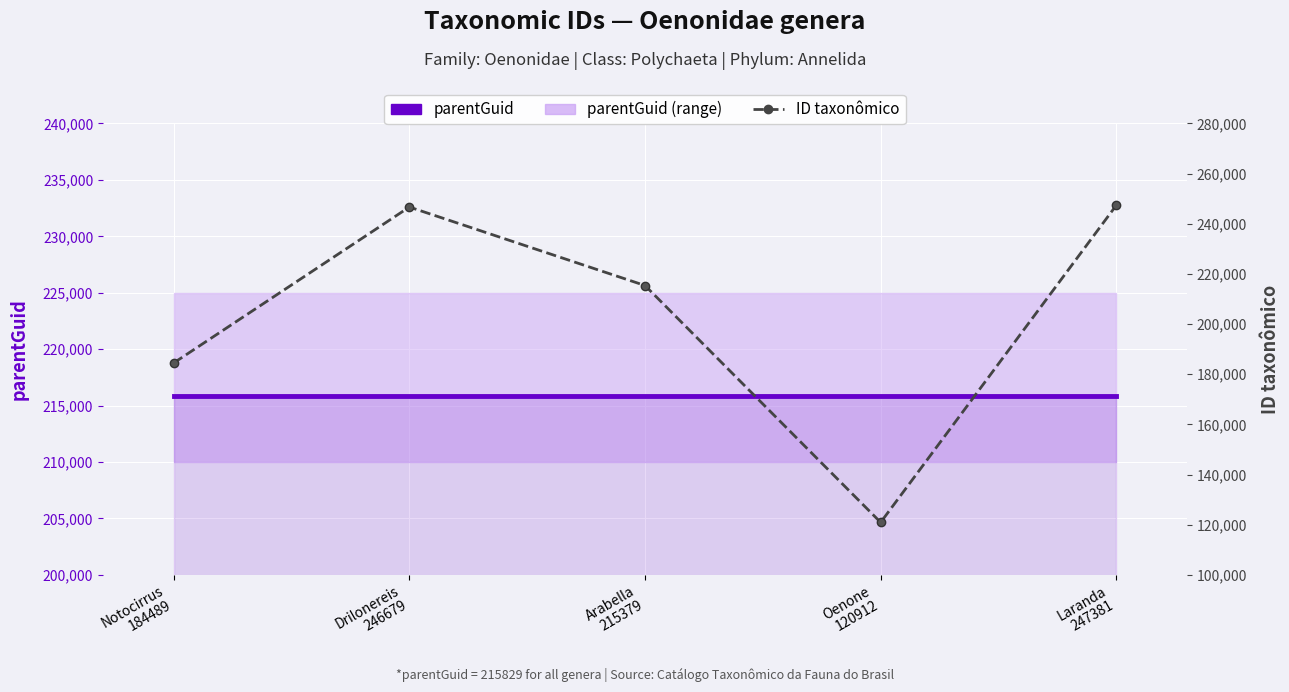

What is the value of the parentGuid point at the 1st from the left?

215829